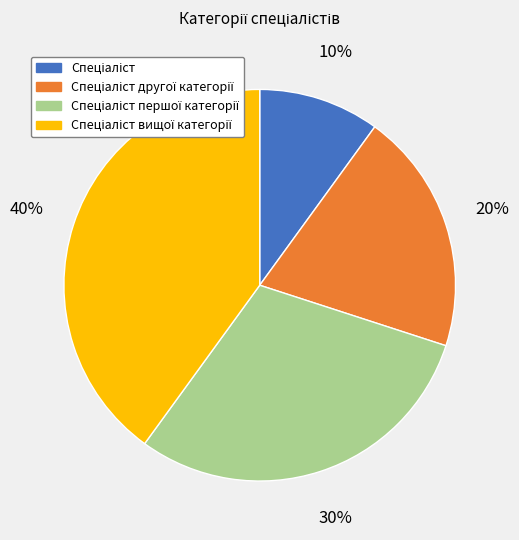

How many slices are in this pie chart?

4